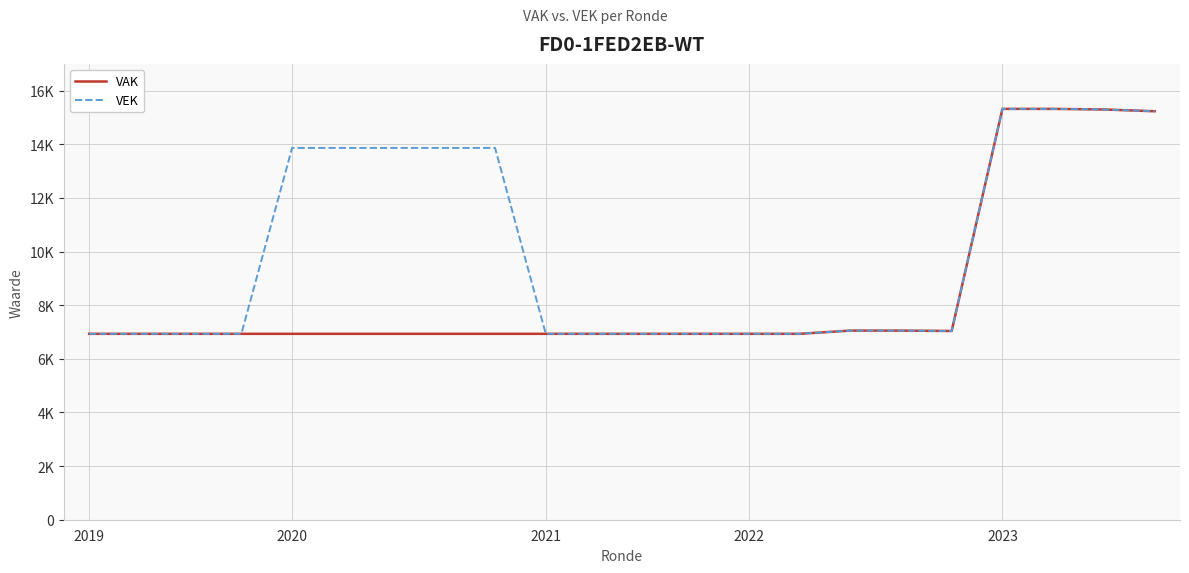

Does the chart have visible grid lines?

Yes